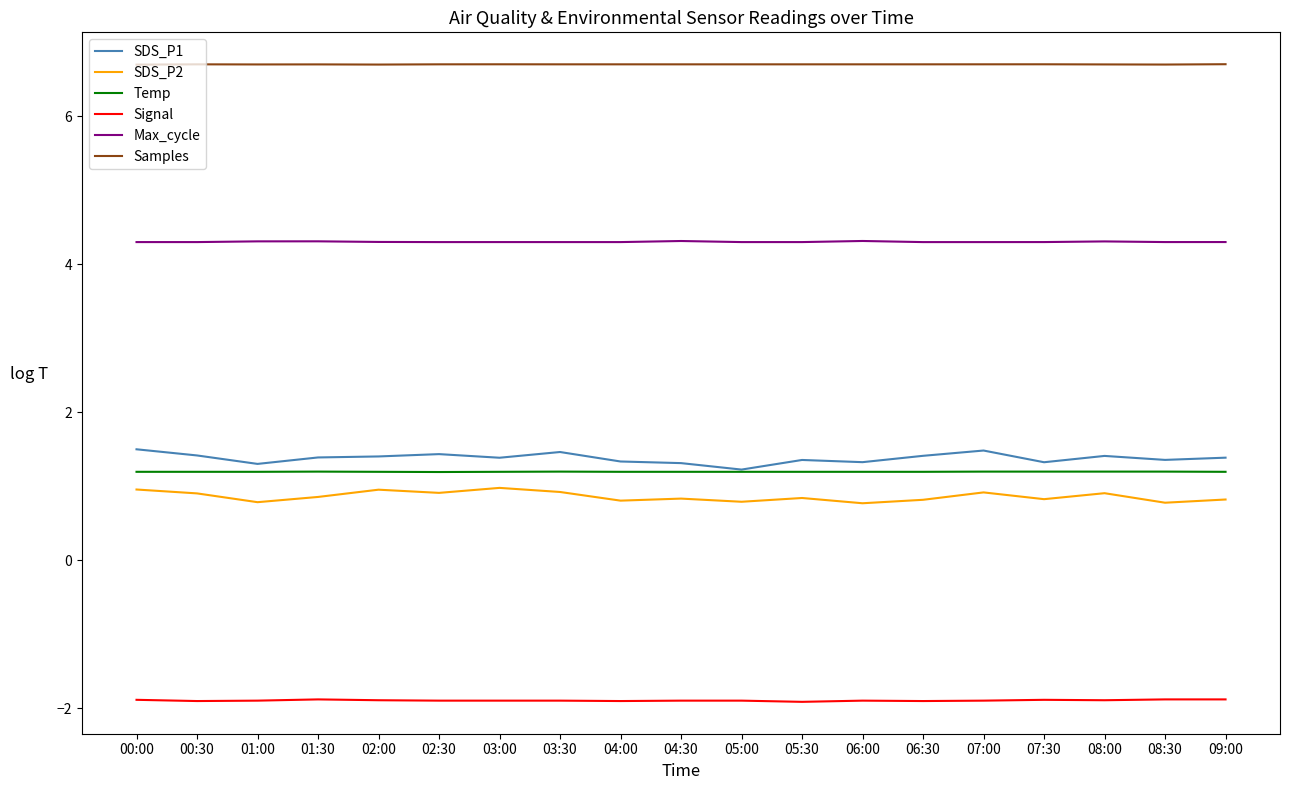

What is the minimum value shown in the chart?

-1.9